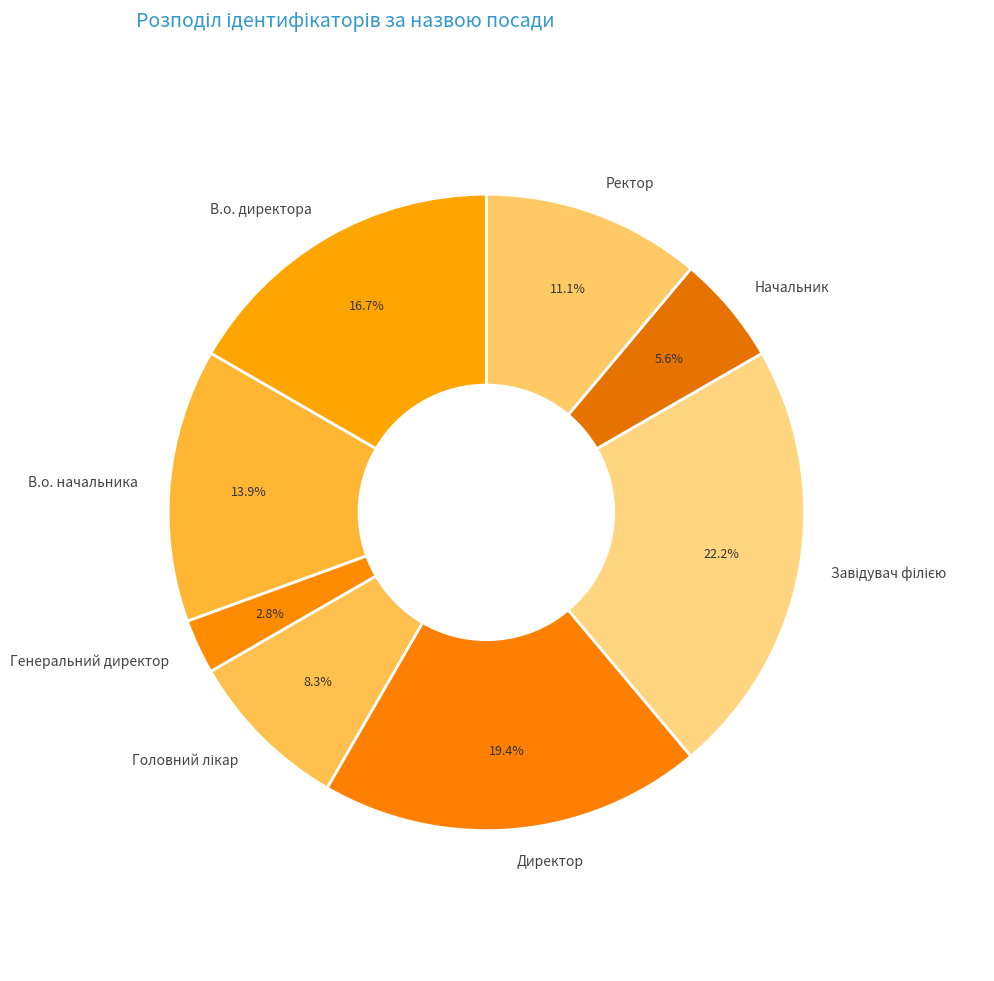

To the nearest percent, what is the combined percentage of В.о. директора and Директор?

36%